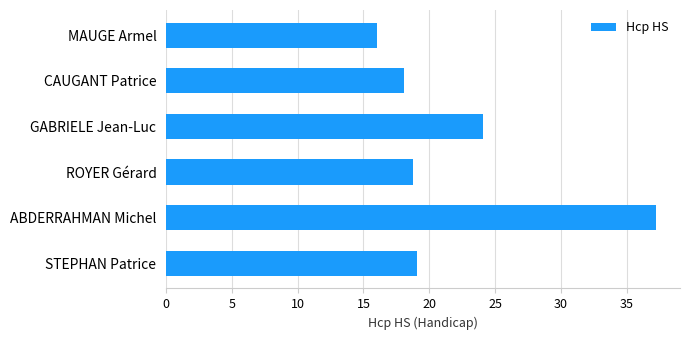

Reading top to bottom, extract all data points from this chart.

MAUGE Armel=16.0	CAUGANT Patrice=18.1	GABRIELE Jean-Luc=24.1	ROYER Gérard=18.8	ABDERRAHMAN Michel=37.2	STEPHAN Patrice=19.1